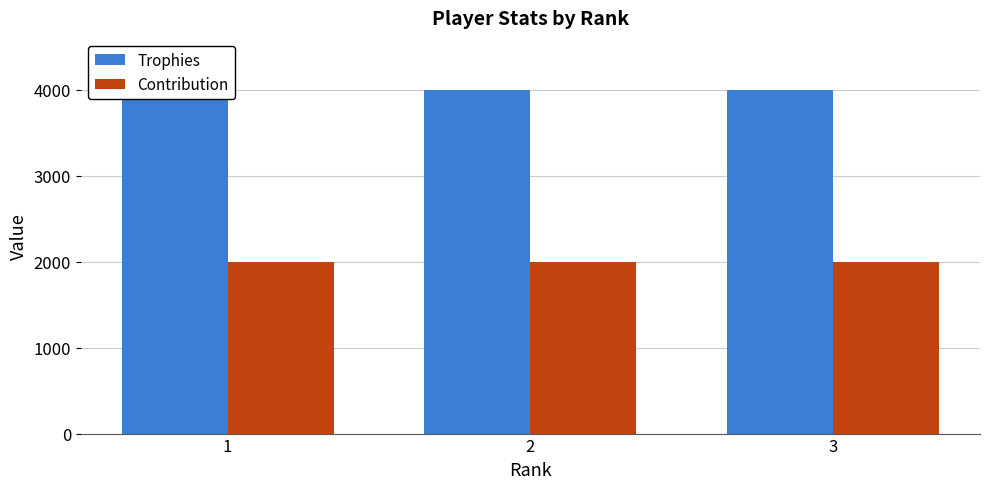

List the series in order of their peak value, highest first.

Trophies, Contribution